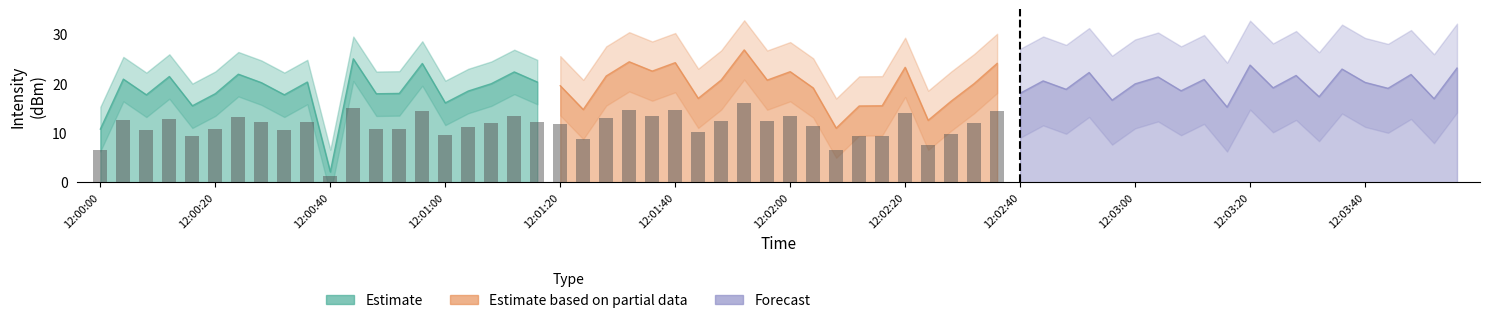

Reading left to right, list all the values displayed in this chart.

Estimate: 10.7	20.9	17.7	21.4	15.5	17.9	21.9	20.2	17.7	20.3	2.1	25.0	17.9	18.0	24.0	16.1	18.5	19.9	22.3	20.3
Estimate based on partial data: 19.5	14.7	21.5	24.4	22.5	24.2	17.0	20.7	26.8	20.7	22.4	19.1	10.9	15.4	15.5	23.3	12.5	16.4	20.0	24.0
Forecast: 18.0	20.5	18.8	22.2	16.6	19.9	21.3	18.5	20.8	15.2	23.7	19.1	21.6	17.3	22.9	20.2	19.0	21.8	16.9	23.1